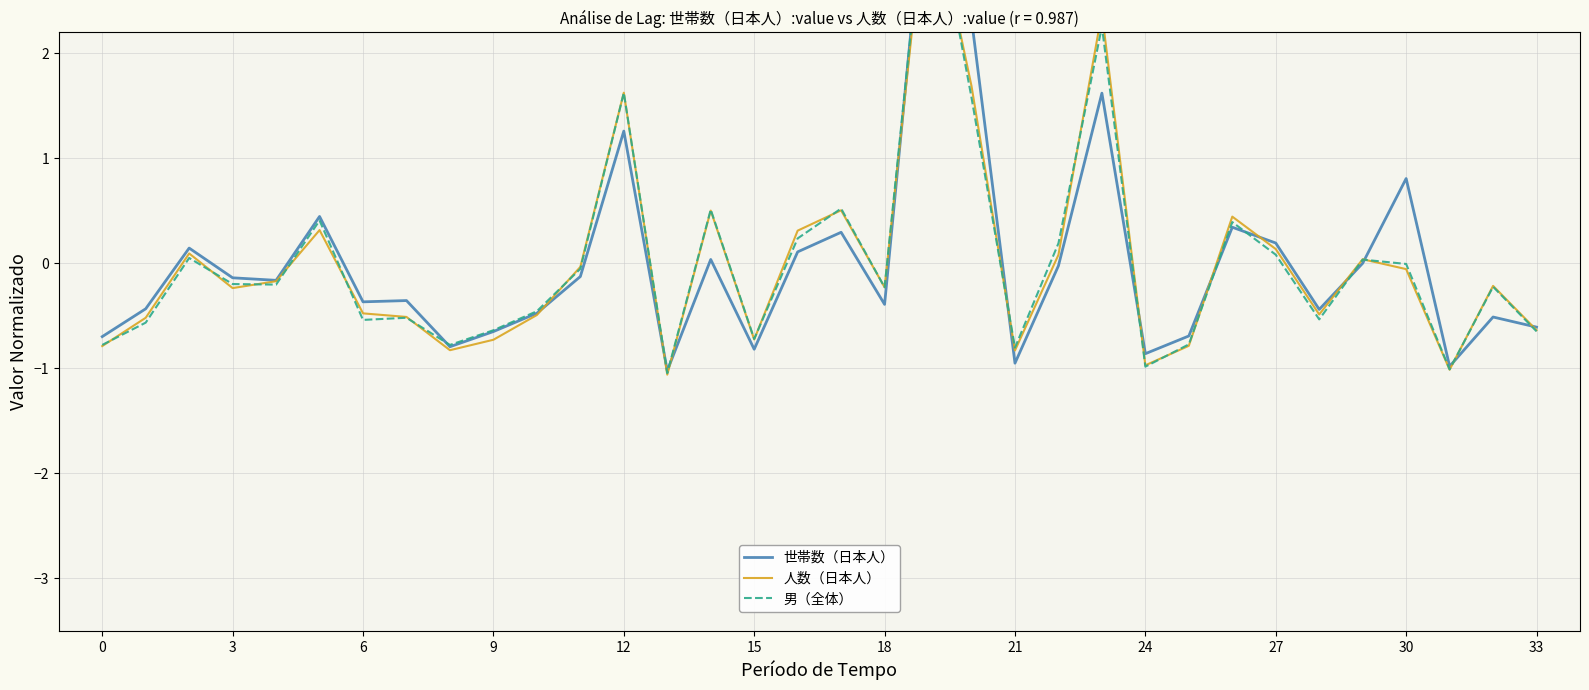

Does the chart display data point markers on the line(s)?

No